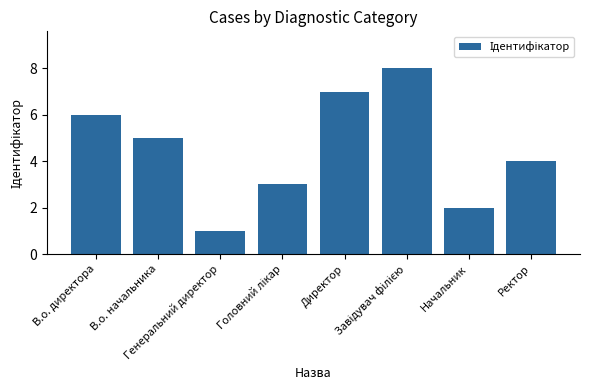

How many categories are shown in the chart?

8